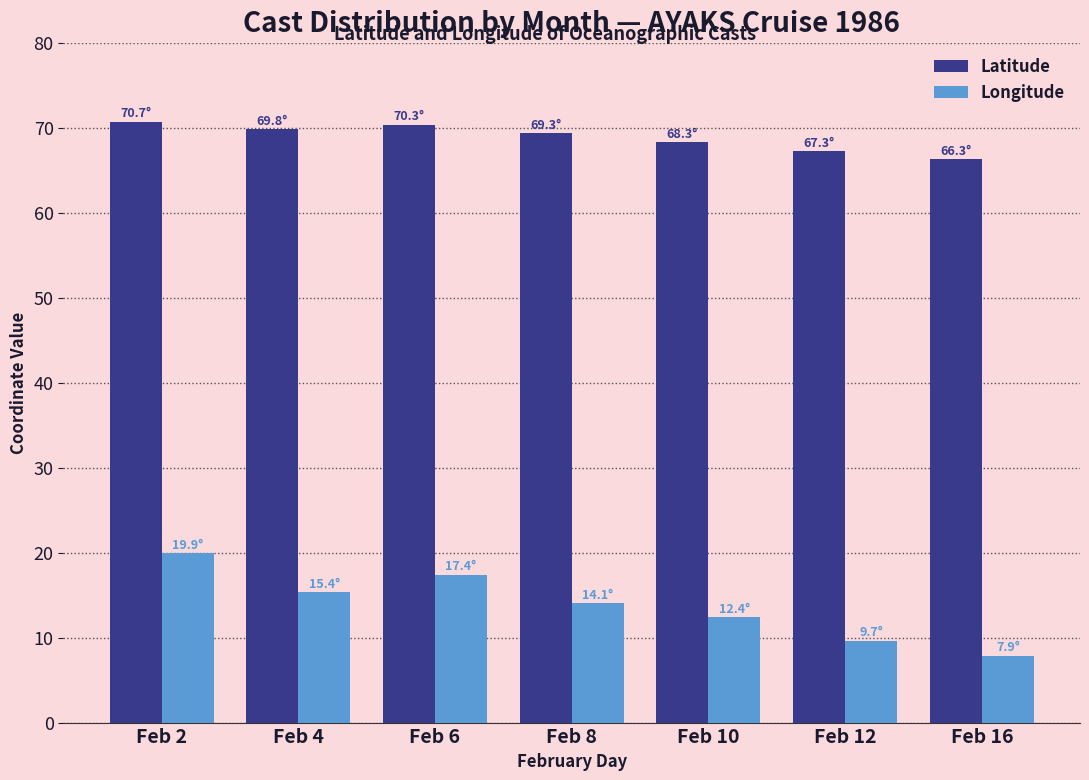

At how many categories does at least one series exceed 48?

7